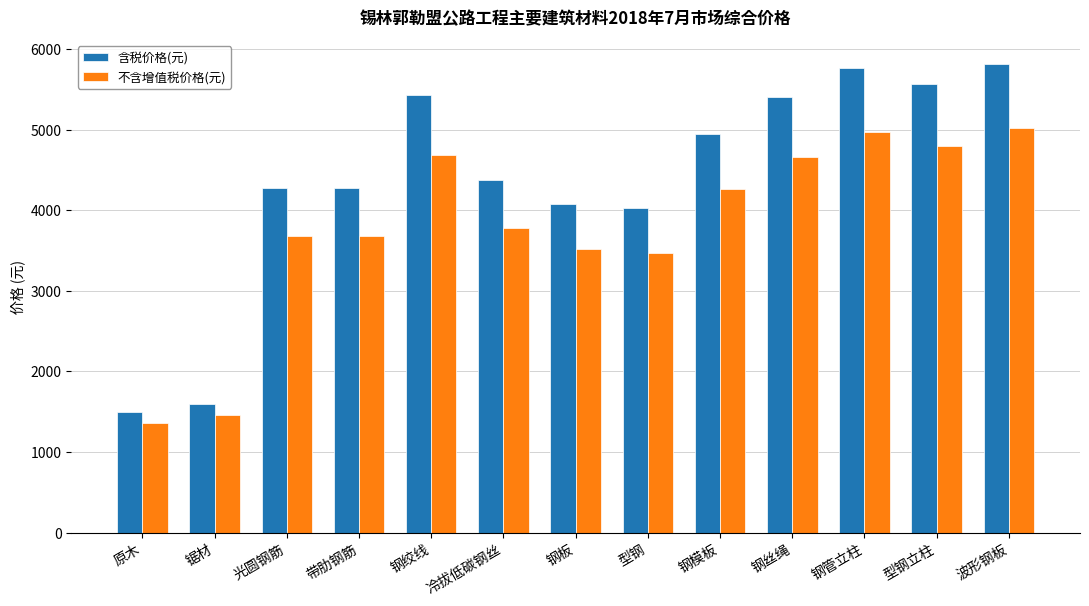

Count the number of categories in the chart.

13